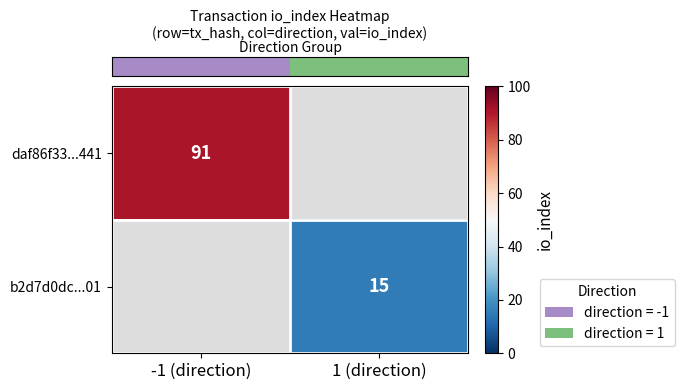

At how many categories does at least one series exceed 56?

1